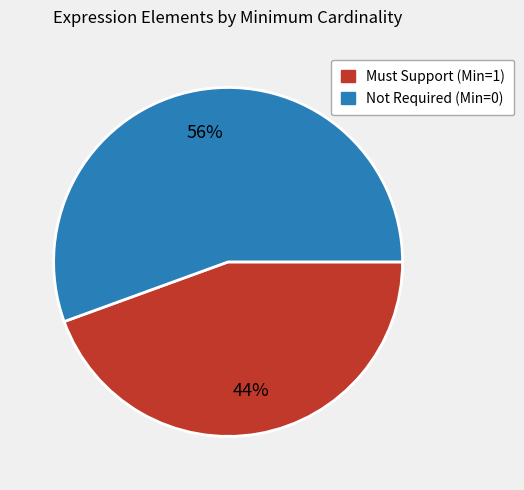

To the nearest percent, what is the average slice percentage?

50%